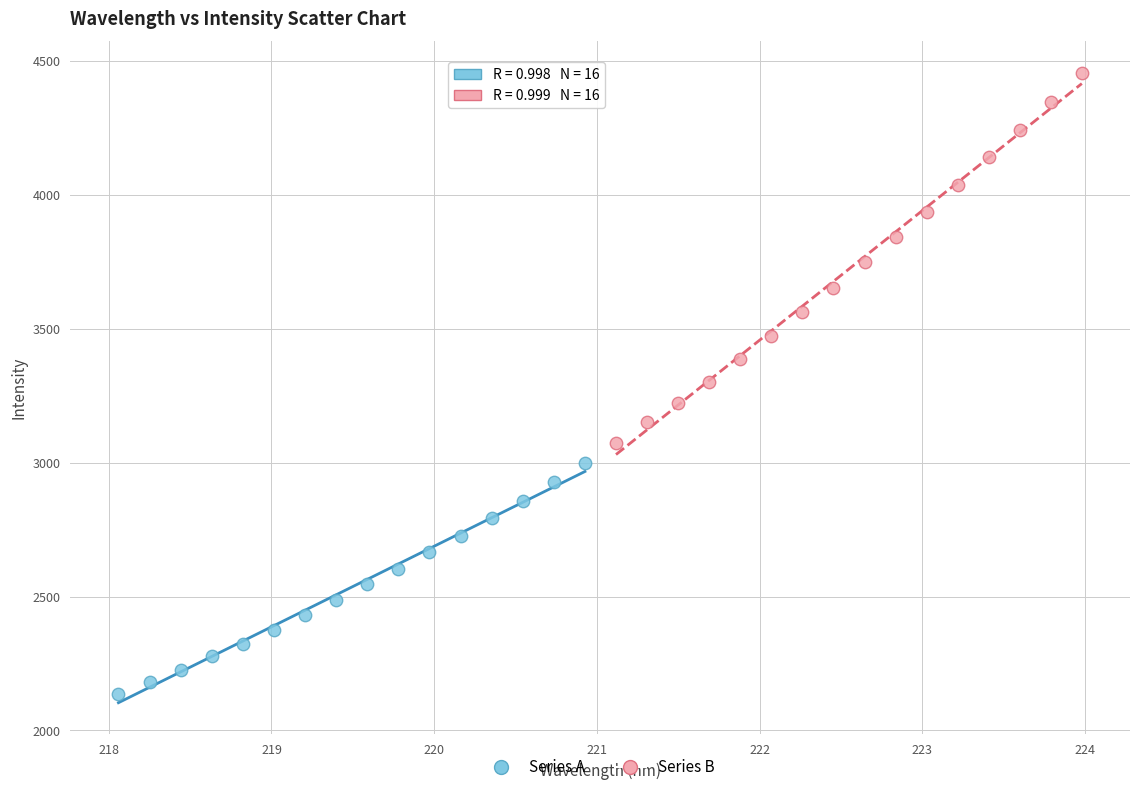

Which series contains the lowest Y value?

Series A